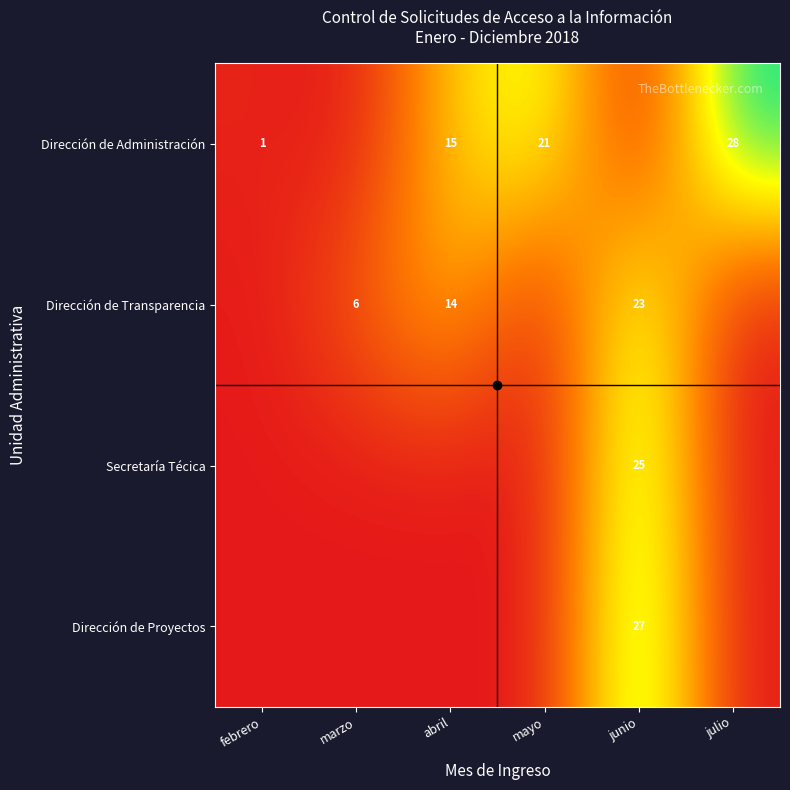

At which category is the sum across all series the highest?

junio